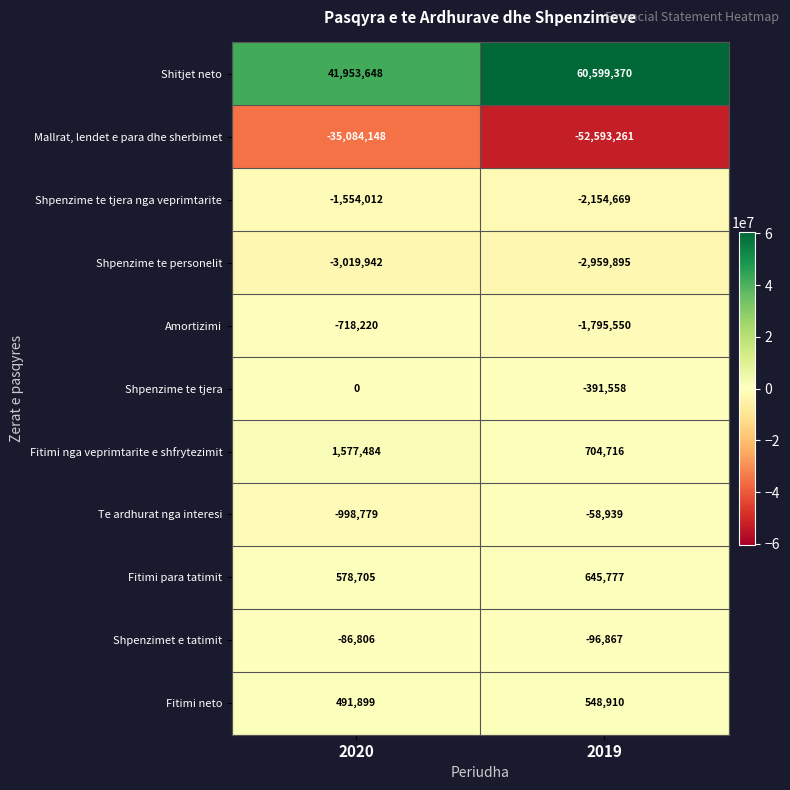

List the series in order of their peak value, lowest first.

Mallrat, lendet e para dhe sherbimet, Shpenzime te personelit, Shpenzime te tjera nga veprimtarite, Amortizimi, Shpenzimet e tatimit, Te ardhurat nga interesi, Shpenzime te tjera, Fitimi neto, Fitimi para tatimit, Fitimi nga veprimtarite e shfrytezimit, Shitjet neto